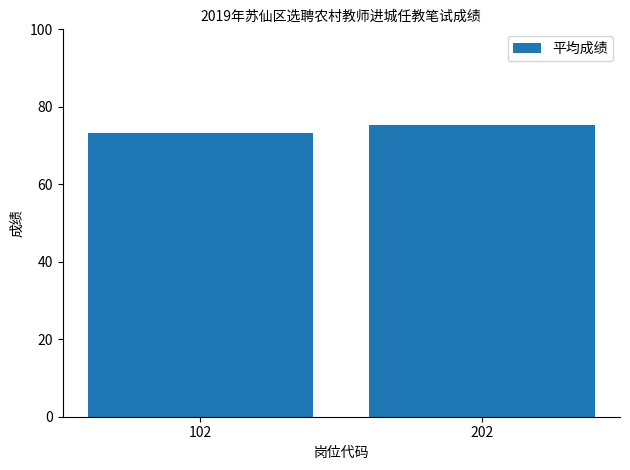

Are the bars grouped side by side (vs. stacked)?

No